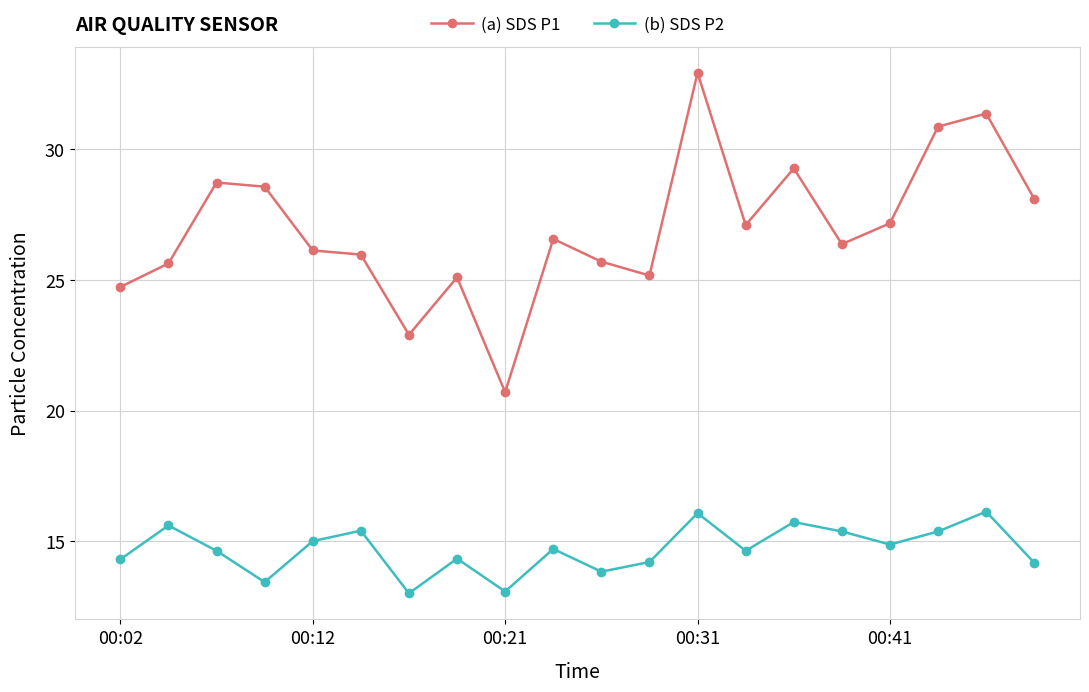

True or false: (b) SDS P2 and (a) SDS P1 cross at least once.

False